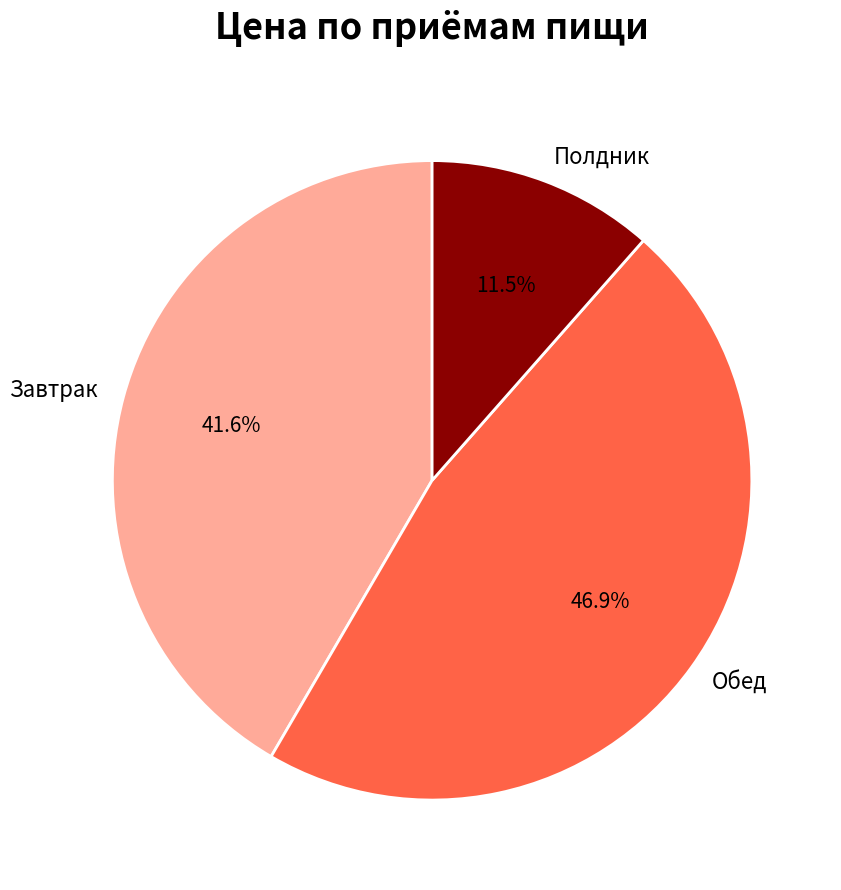

What percentage is NOT represented by Обед?

53.1%